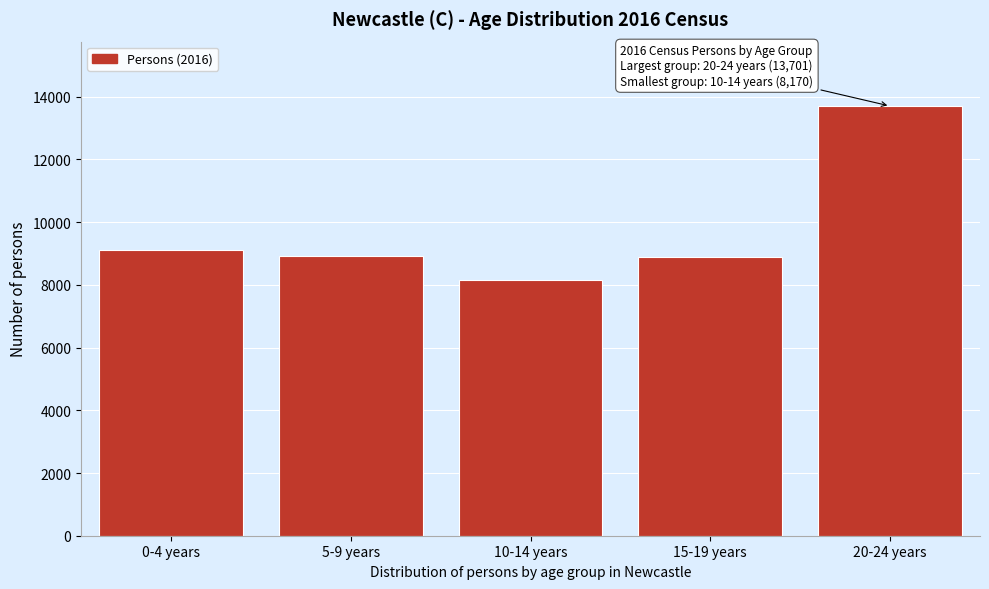

What is the approximate value at 20-24 years, to the nearest 10?

13700